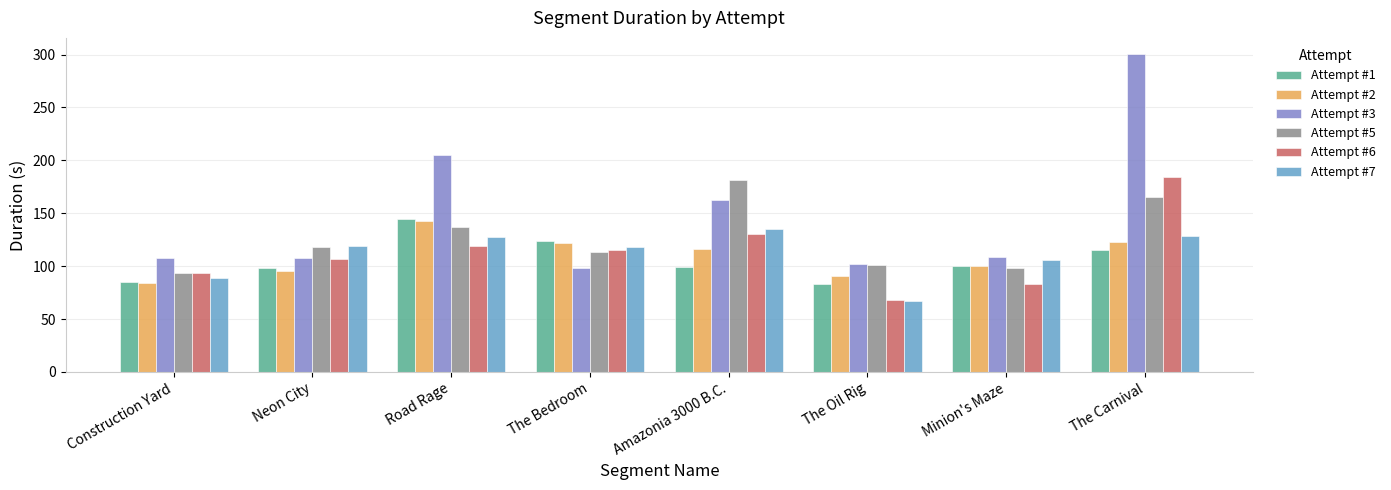

Are the bars horizontal?

No